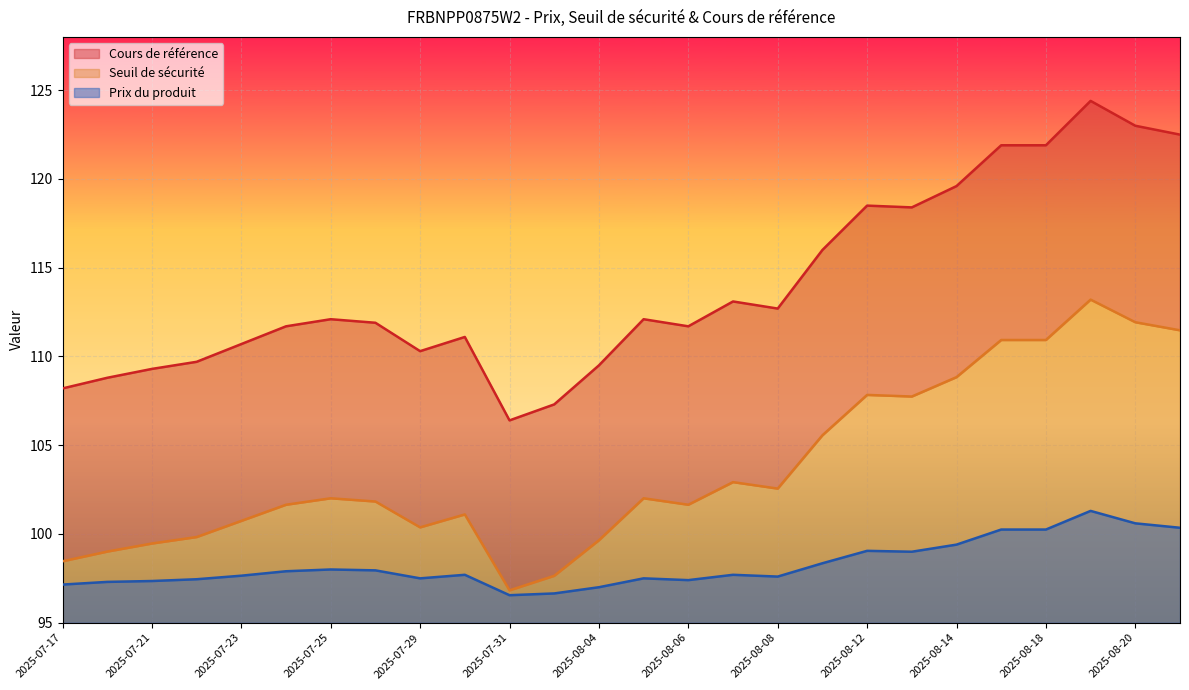

Reading right to left, list all the values displayed in this chart.

Cours de référence: 2025-08-21=122.5	2025-08-20=123.0	2025-08-19=124.4	2025-08-18=121.9	2025-08-15=121.9	2025-08-14=119.6	2025-08-13=118.4	2025-08-12=118.5	2025-08-11=116.0	2025-08-08=112.7	2025-08-07=113.1	2025-08-06=111.7	2025-08-05=112.1	2025-08-04=109.5	2025-08-01=107.3	2025-07-31=106.4	2025-07-30=111.1	2025-07-29=110.3	2025-07-28=111.9	2025-07-25=112.1	2025-07-24=111.7	2025-07-23=110.7	2025-07-22=109.7	2025-07-21=109.3	2025-07-18=108.8	2025-07-17=108.2
Seuil de sécurité: 2025-08-21=111.5	2025-08-20=111.9	2025-08-19=113.2	2025-08-18=110.9	2025-08-15=110.9	2025-08-14=108.8	2025-08-13=107.7	2025-08-12=107.8	2025-08-11=105.6	2025-08-08=102.6	2025-08-07=102.9	2025-08-06=101.6	2025-08-05=102.0	2025-08-04=99.6	2025-08-01=97.6	2025-07-31=96.8	2025-07-30=101.1	2025-07-29=100.4	2025-07-28=101.8	2025-07-25=102.0	2025-07-24=101.6	2025-07-23=100.7	2025-07-22=99.8	2025-07-21=99.5	2025-07-18=99.0	2025-07-17=98.5
Prix du produit: 2025-08-21=100.3	2025-08-20=100.6	2025-08-19=101.3	2025-08-18=100.2	2025-08-15=100.2	2025-08-14=99.4	2025-08-13=99.0	2025-08-12=99.0	2025-08-11=98.3	2025-08-08=97.6	2025-08-07=97.7	2025-08-06=97.4	2025-08-05=97.5	2025-08-04=97.0	2025-08-01=96.7	2025-07-31=96.5	2025-07-30=97.7	2025-07-29=97.5	2025-07-28=98.0	2025-07-25=98.0	2025-07-24=97.9	2025-07-23=97.7	2025-07-22=97.5	2025-07-21=97.3	2025-07-18=97.3	2025-07-17=97.2